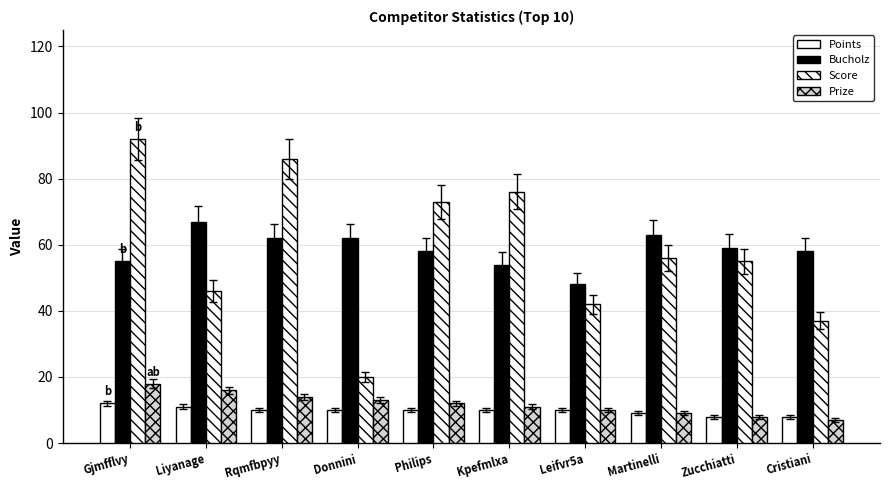

What is the sum of all Prize values?

118